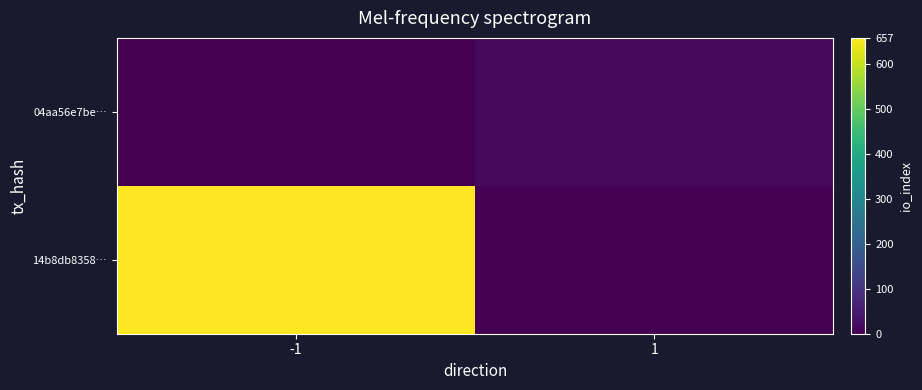

Reading left to right, extract all data points from this chart.

14b8db8358…: -1=657	1=0
04aa56e7be…: -1=0	1=15